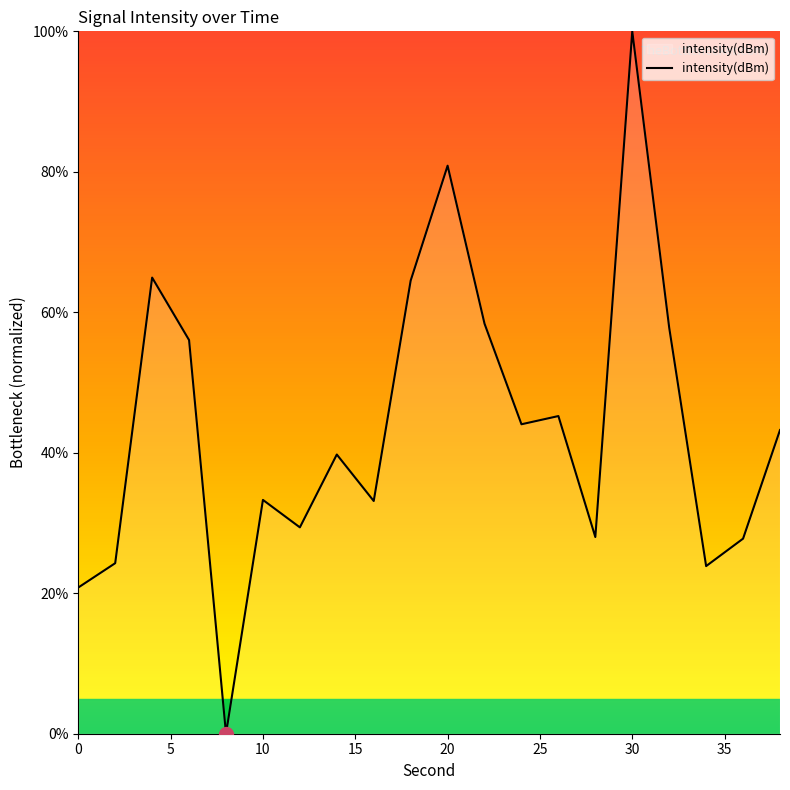

How many lines are shown in the chart?

1